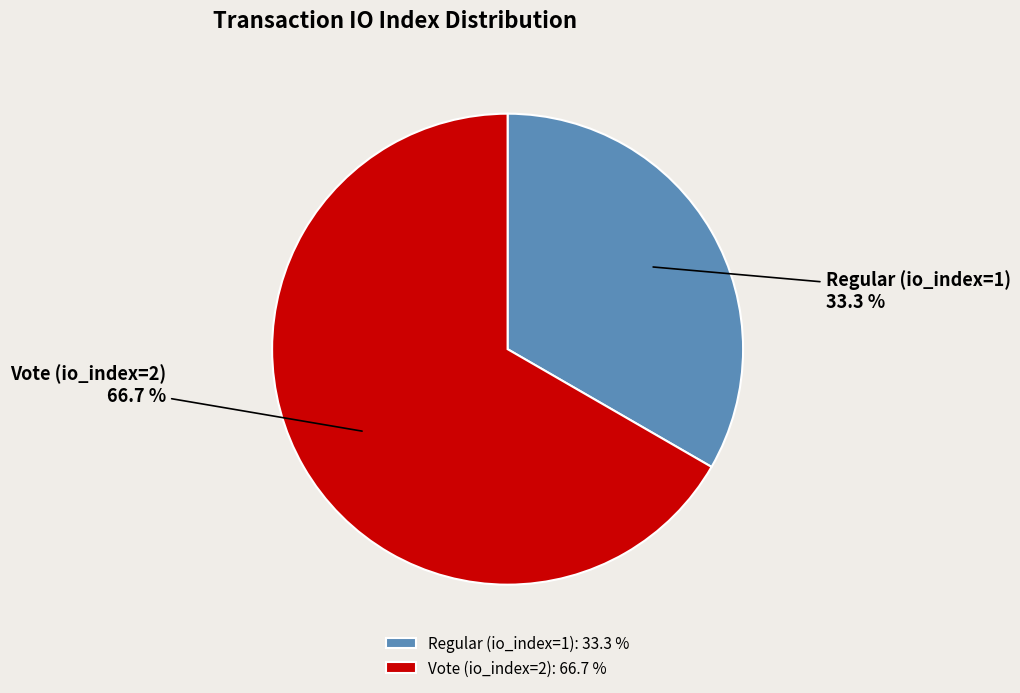

Which has a higher value, Vote (io_index=2) or Regular (io_index=1)?

Vote (io_index=2)